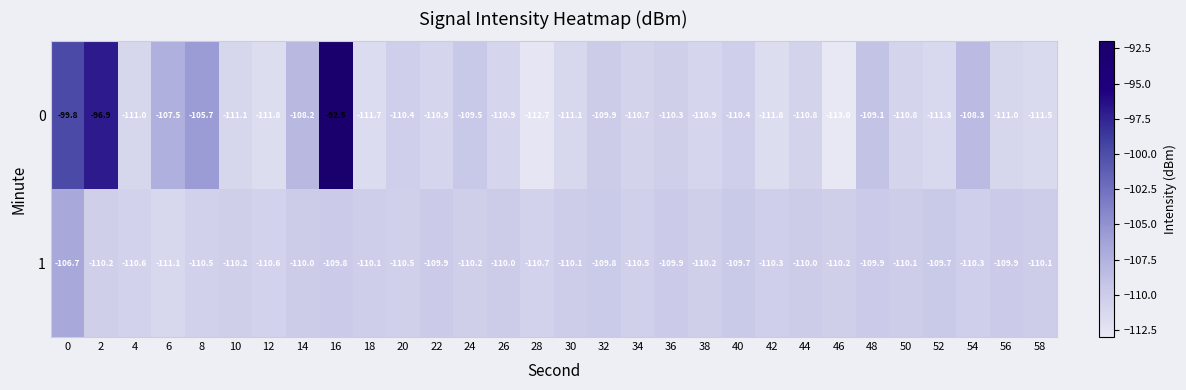

Count the number of data series in this chart.

2